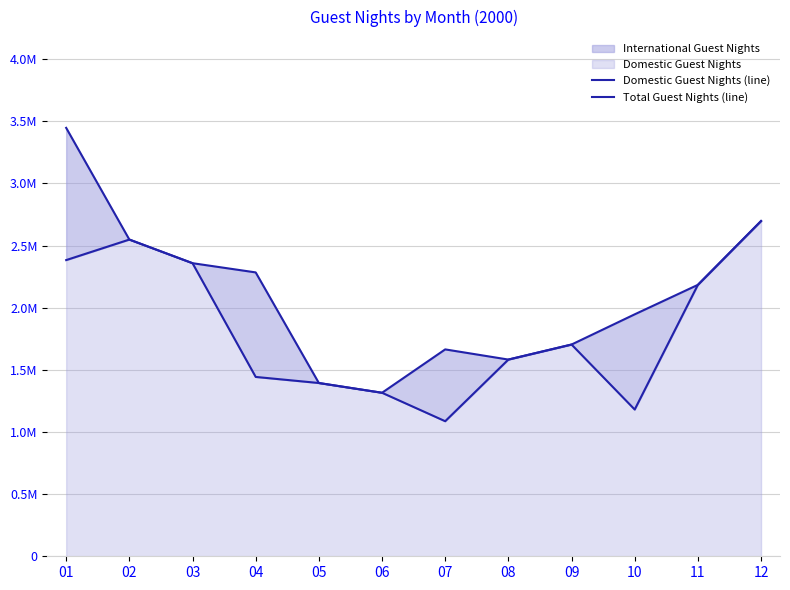

True or false: Total Guest Nights (line) and Domestic Guest Nights (line) intersect in this chart.

False